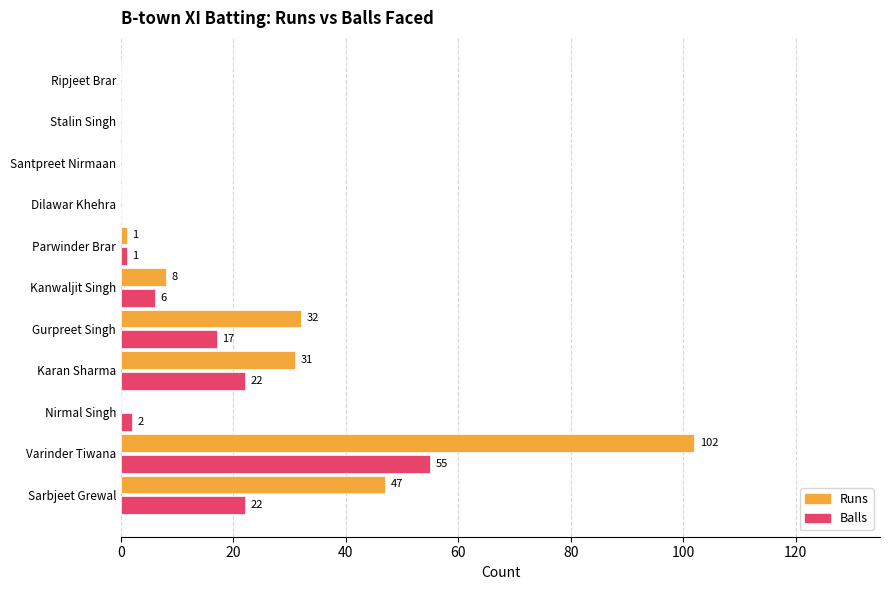

At which category is the sum across all series the highest?

Varinder Tiwana